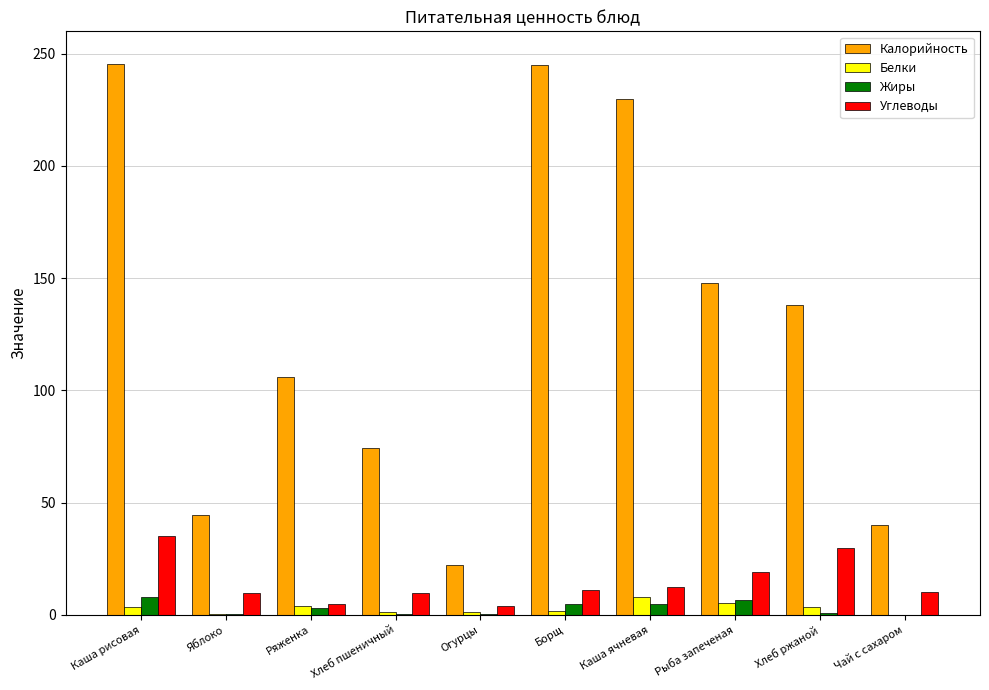

Between Ряженка and Рыба запеченая, which series saw the biggest shift?

Калорийность